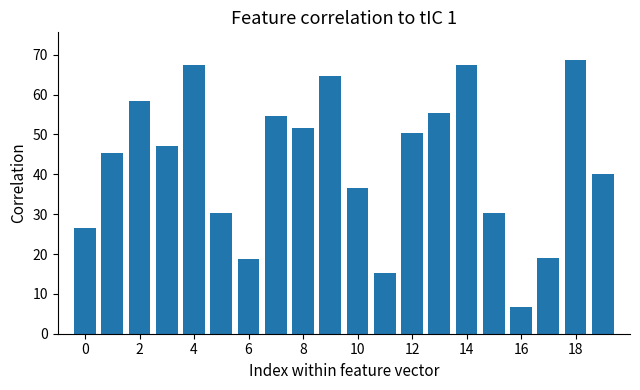

How many distinct data groups are displayed?

1